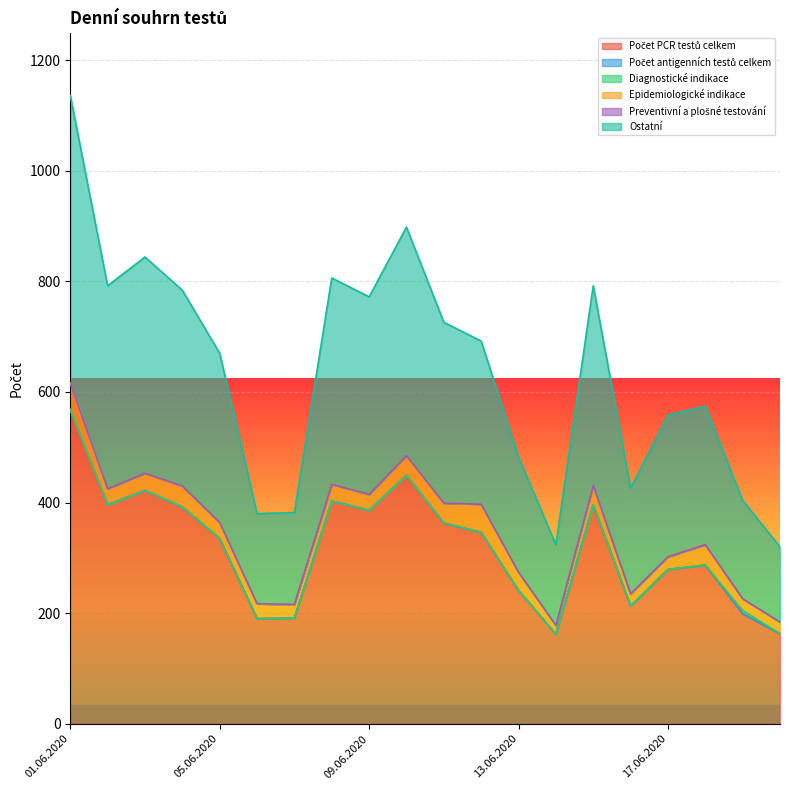

Reading left to right, what are all the values shown in this chart?

Počet PCR testů celkem: 568	396	422	392	335	190	191	403	386	449	363	346	241	162	396	213	279	287	199	163
Počet antigenních testů celkem: 0	0	0	0	0	0	0	0	0	0	0	0	0	0	0	0	0	0	0	0
Diagnostické indikace: 0	0	0	0	0	0	0	0	0	0	0	0	0	0	0	0	0	0	6	0
Epidemiologické indikace: 48	29	31	37	29	27	24	30	29	36	36	51	33	16	35	21	23	37	21	21
Preventivní a plošné testování: 0	0	0	1	0	0	1	0	0	0	0	0	0	0	0	1	0	0	0	0
Ostatní: 520	367	391	354	306	163	166	373	357	413	327	295	208	146	361	191	256	250	178	136